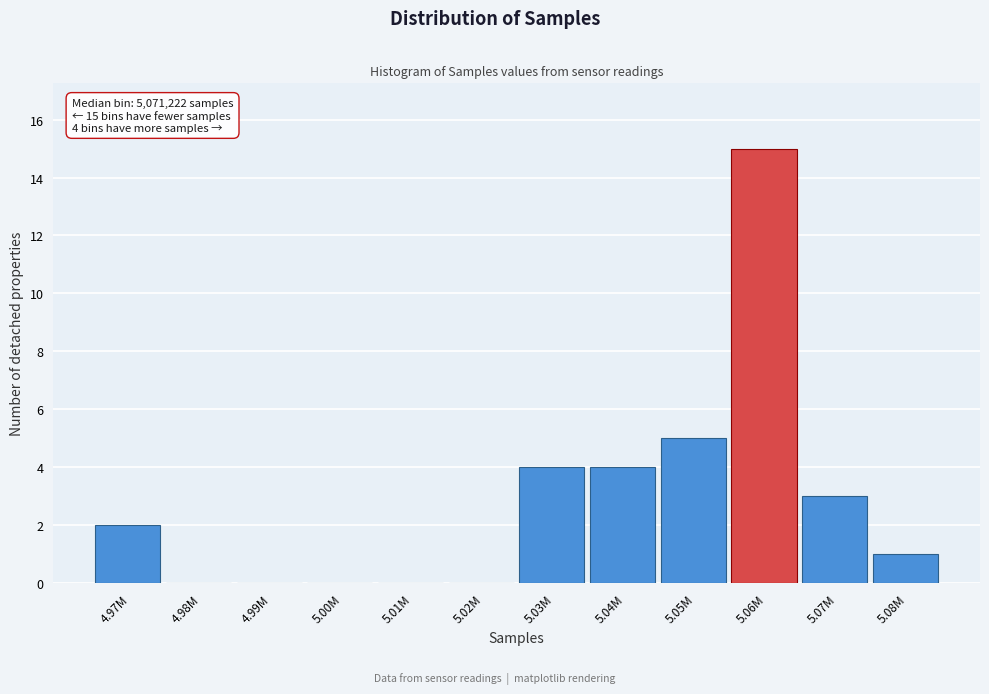

Reading left to right, transcribe all the data shown in this chart.

4.97M=2	4.98M=0	4.99M=0	5.00M=0	5.01M=0	5.02M=0	5.03M=4	5.04M=4	5.05M=5	5.06M=15	5.07M=3	5.08M=1